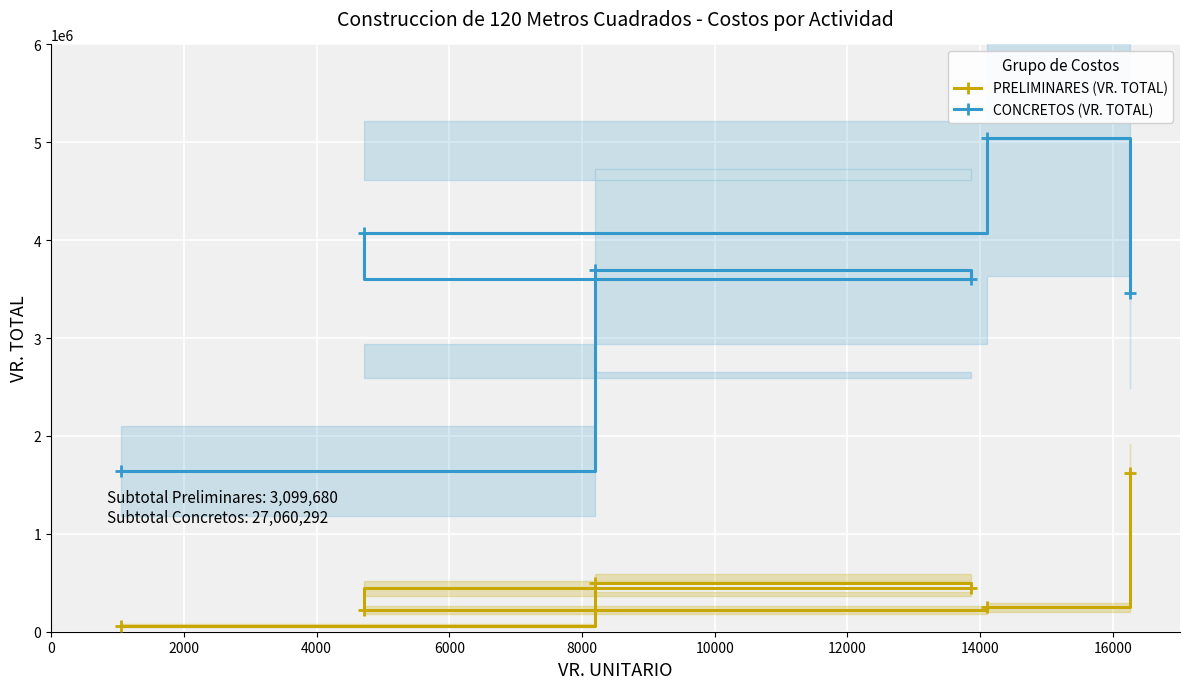

True or false: PRELIMINARES (VR. TOTAL) and CONCRETOS (VR. TOTAL) cross at least once.

False